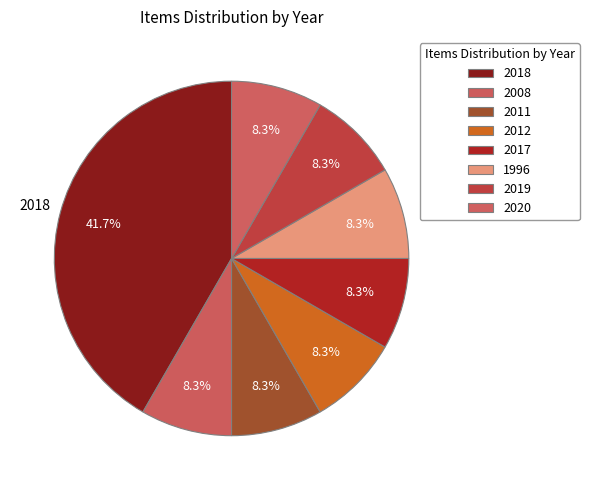

How many slices are in this pie chart?

8